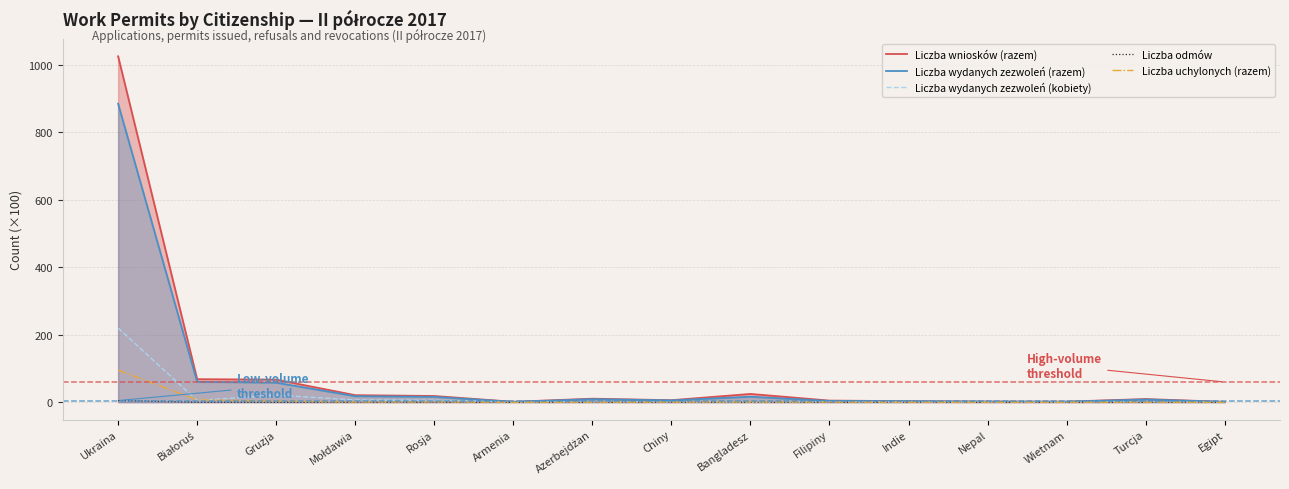

List the series in order of their peak value, highest first.

Liczba wniosków (razem), Liczba wydanych zezwoleń (razem), Liczba wydanych zezwoleń (kobiety), Liczba uchylonych (razem), Liczba odmów